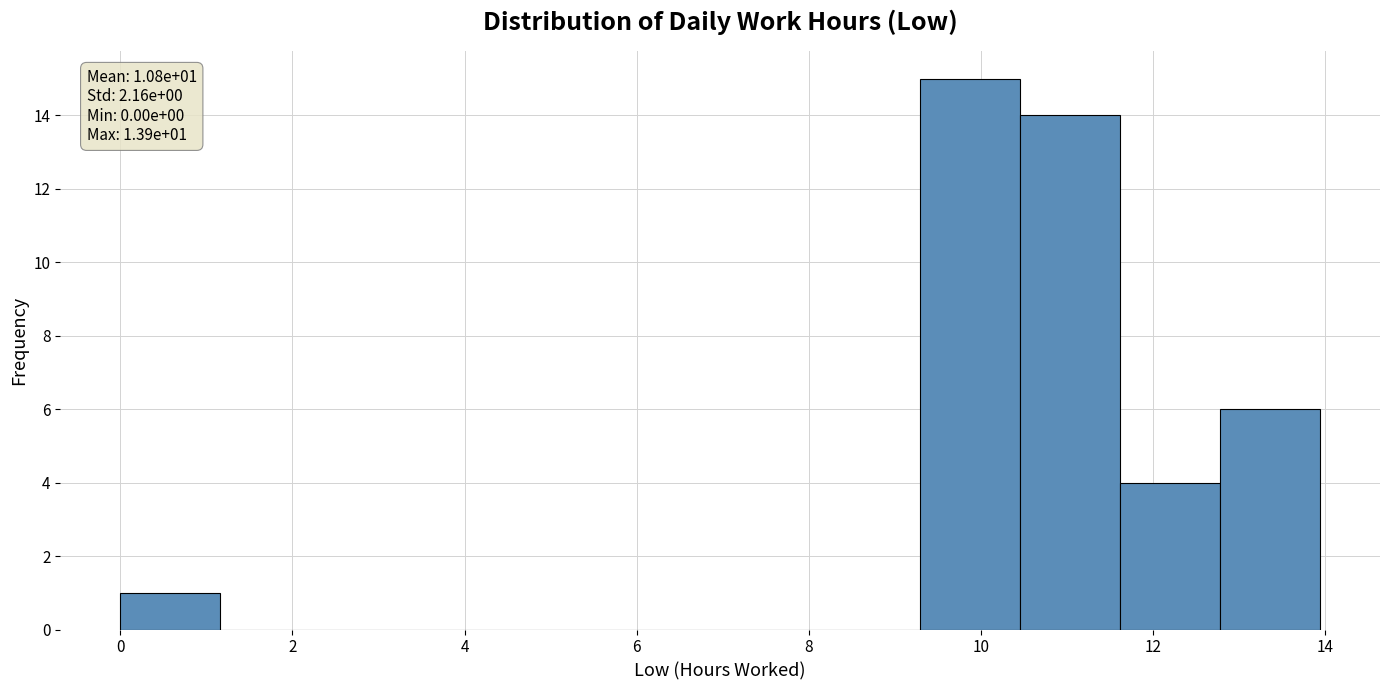

Over which range of the x-axis is the bar tallest?

9.2 to 10.4